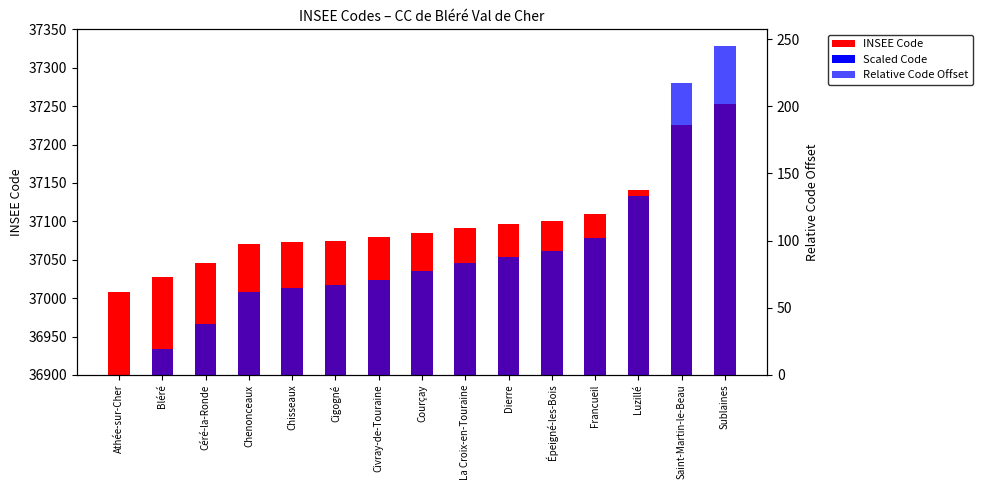

At which label does INSEE Code first exceed 37085?

La Croix-en-Touraine